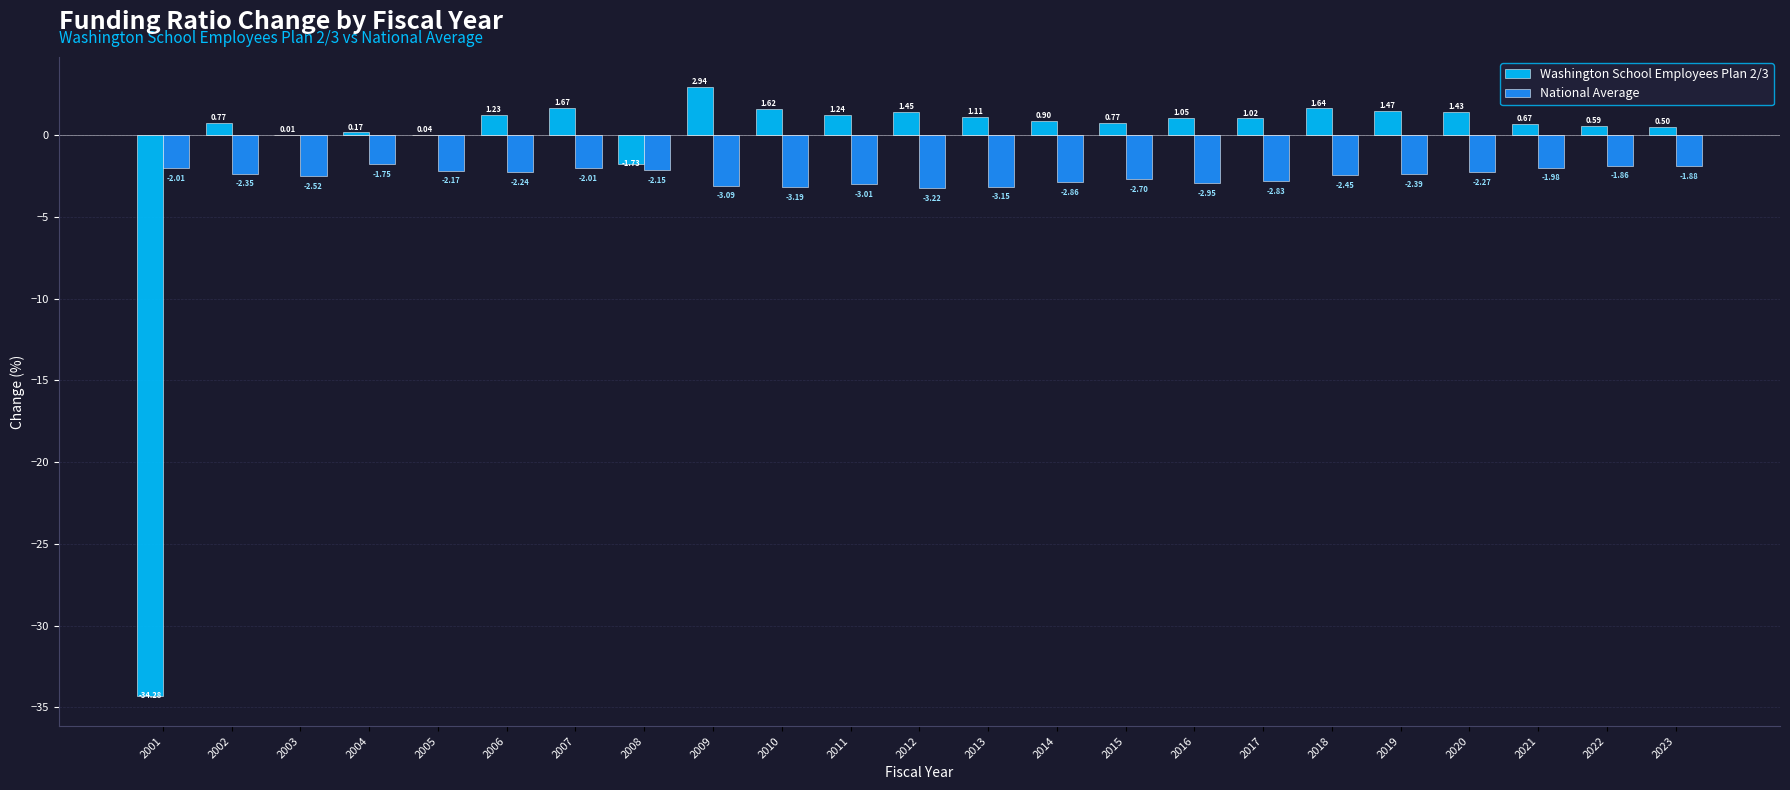

Between 2013 and 2014, which series saw the biggest shift?

National Average